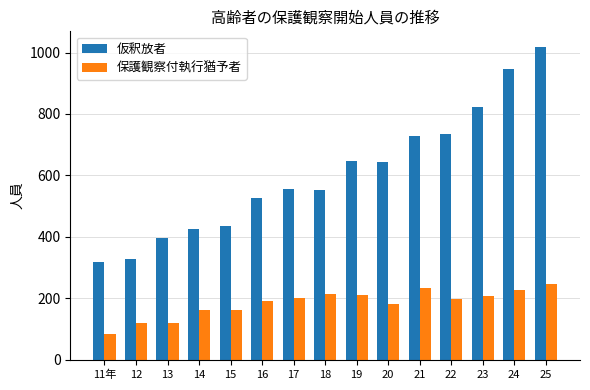

What is the difference between the 保護観察付執行猶予者 values at 25 and 19?

34